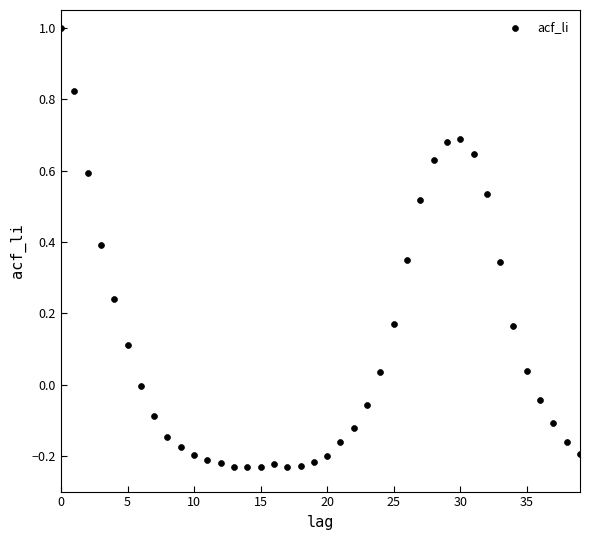

What is the range of Y values (max minus min)?

1.2